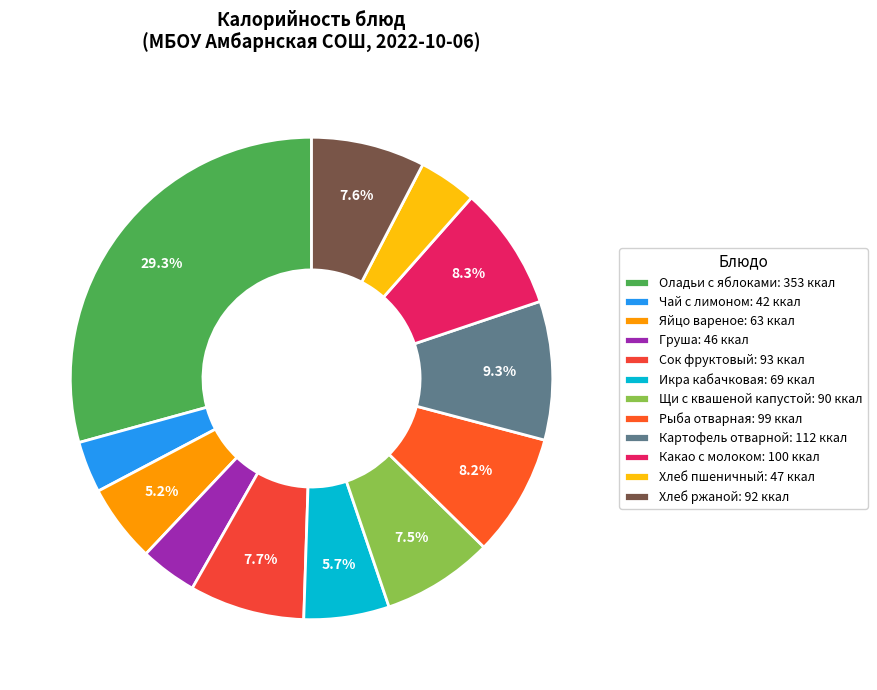

How many slices are in this pie chart?

12